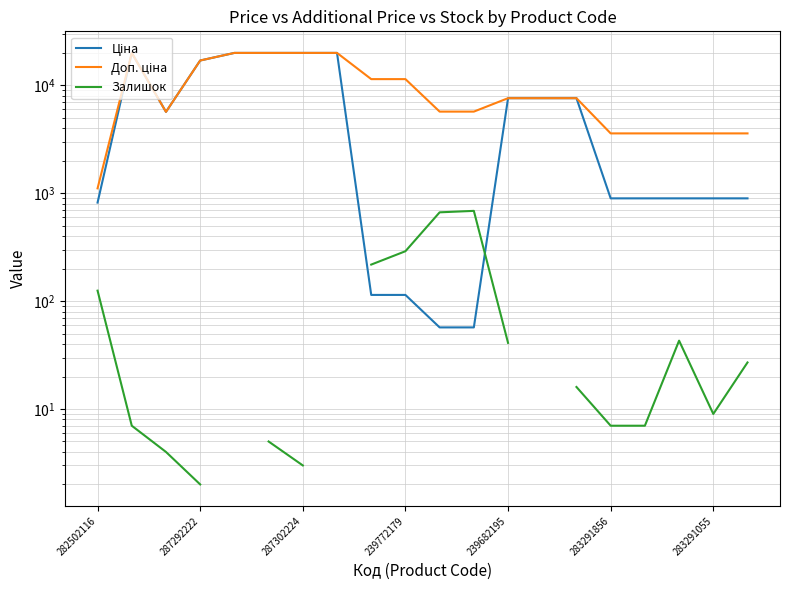

The value of Залишок at 239682195 is 41.0. True or false?

True